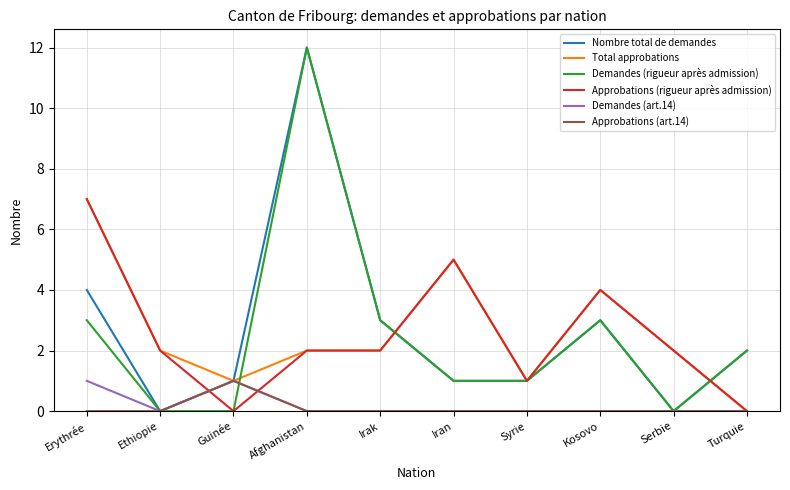

What position from the left is Irak?

5